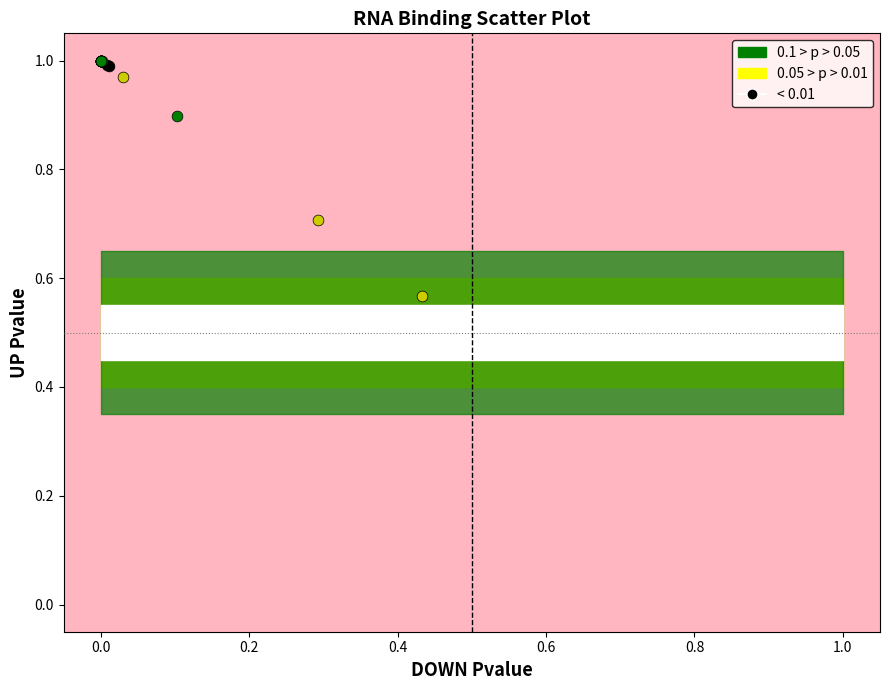

What are all the series names shown in the legend?

0.1 > p > 0.05, 0.05 > p > 0.01, < 0.01